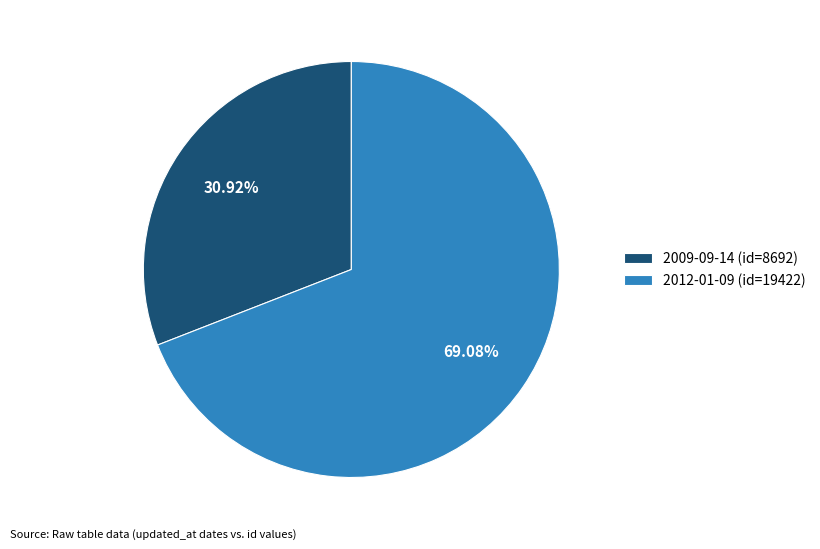

Which category has the smallest portion of the pie?

2009-09-14